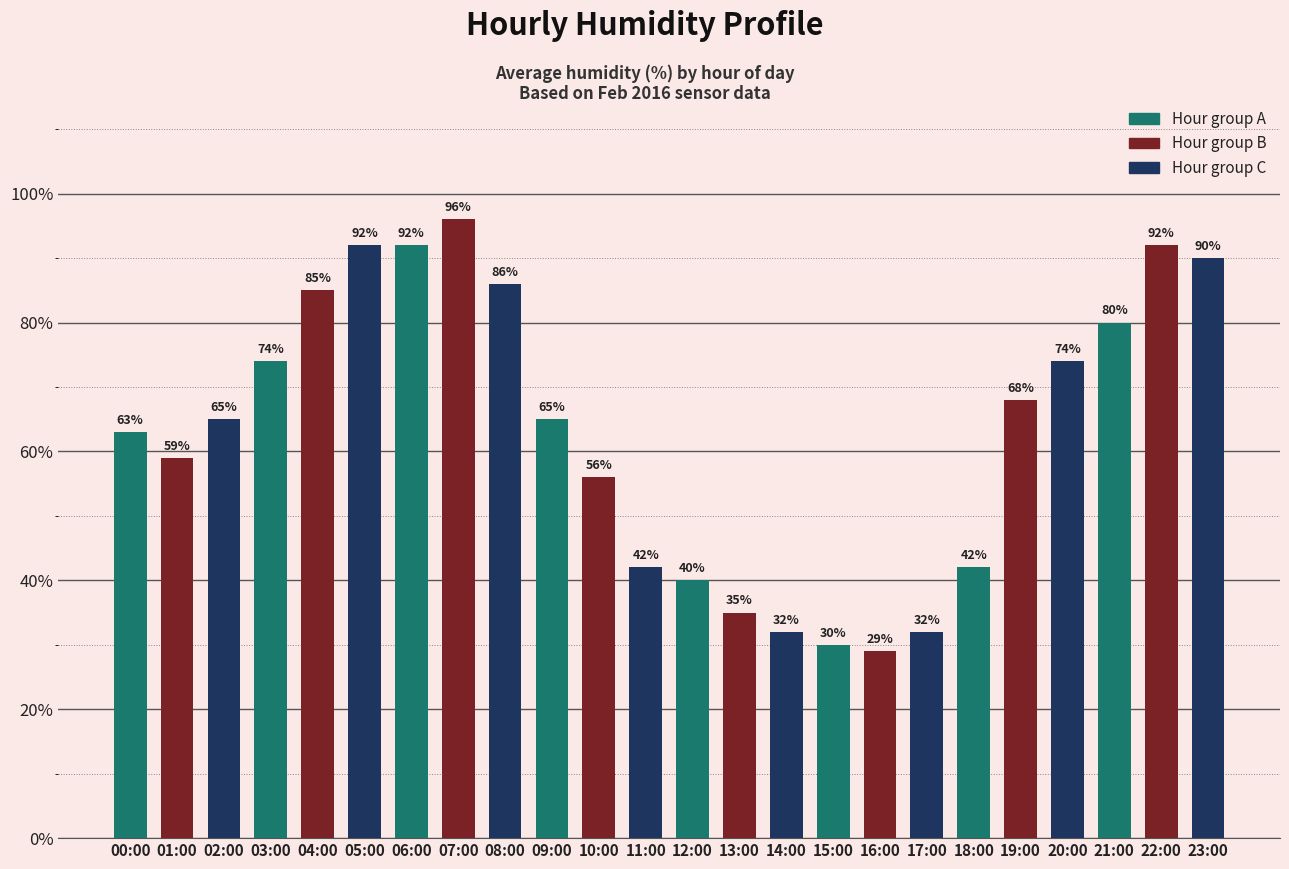

Where is the data nearest to the value 62?

00:00